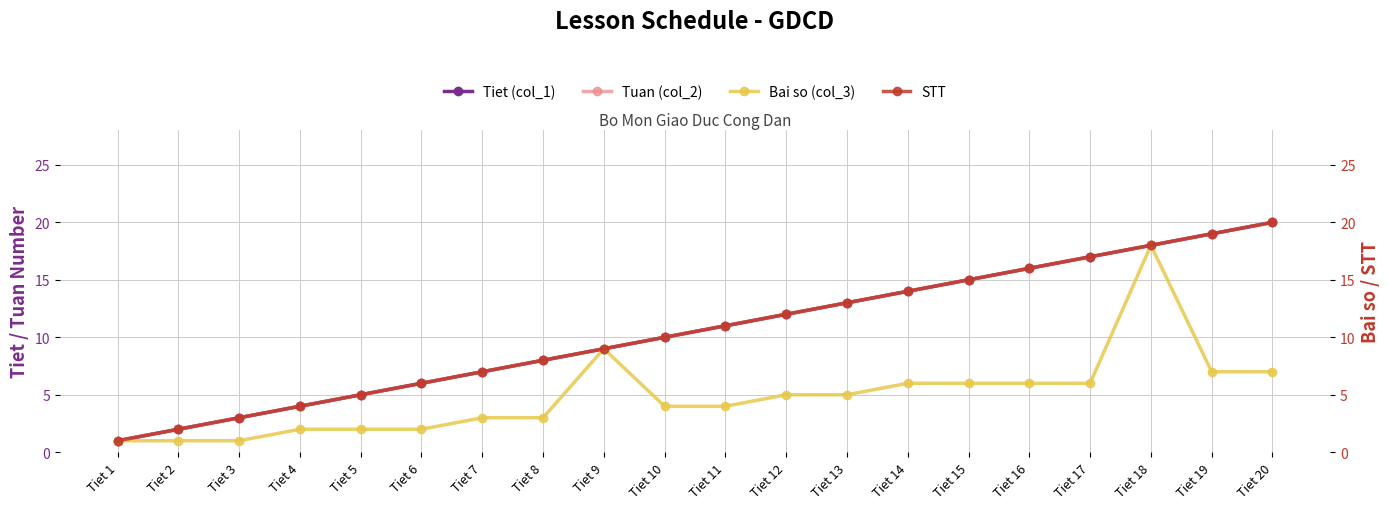

True or false: Tuan (col_2) and Tiet (col_1) cross at least once.

False